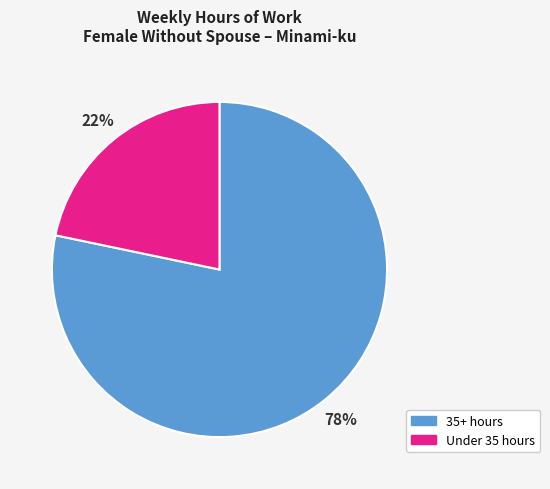

What is the largest slice in the pie chart?

35+ hours